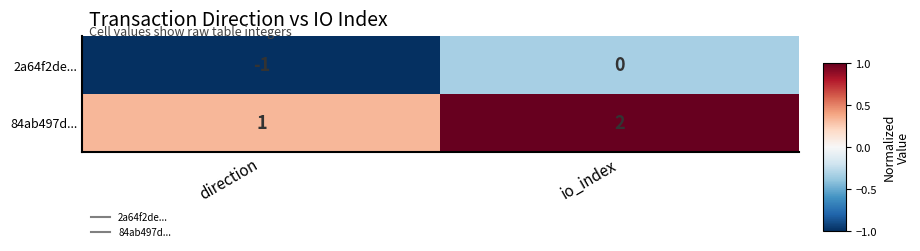

True or false: 84ab497d... has a value of 0 at direction.

False